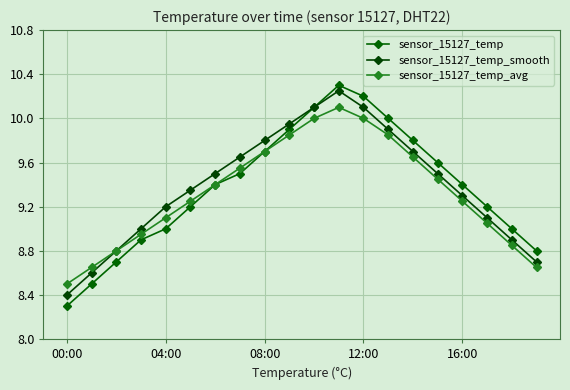

Does the chart have visible grid lines?

Yes